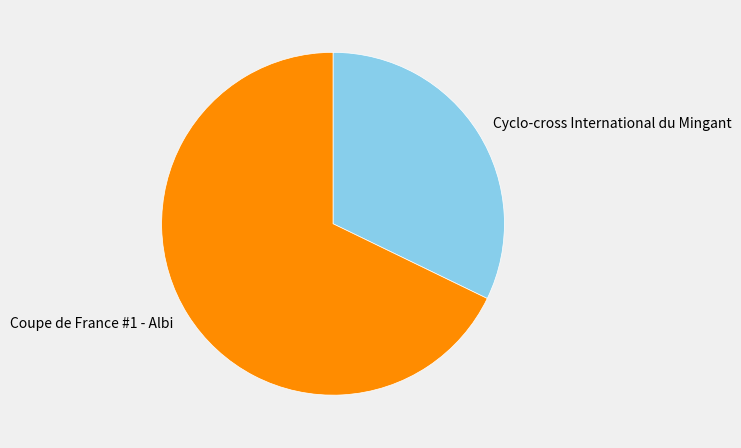

Rank the categories by value from highest to lowest.

Coupe de France #1 - Albi, Cyclo-cross International du Mingant